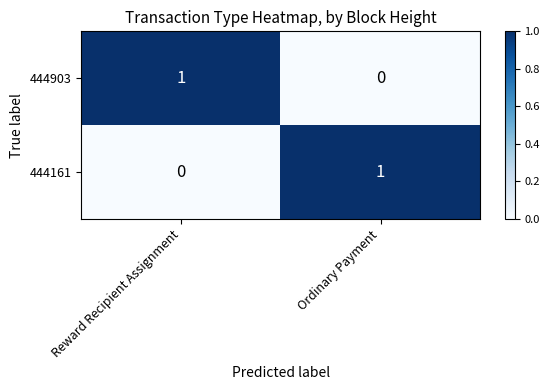

Where is 444161 nearest to the value 0?

Reward Recipient Assignment